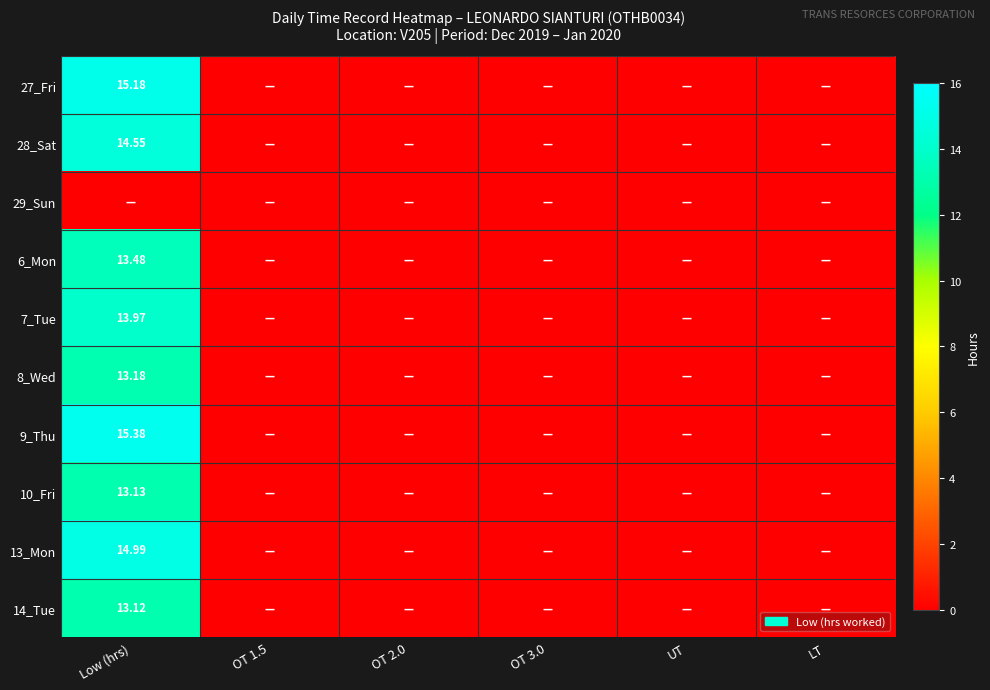

Which category has the lowest value in the 14_Tue series?

OT 1.5